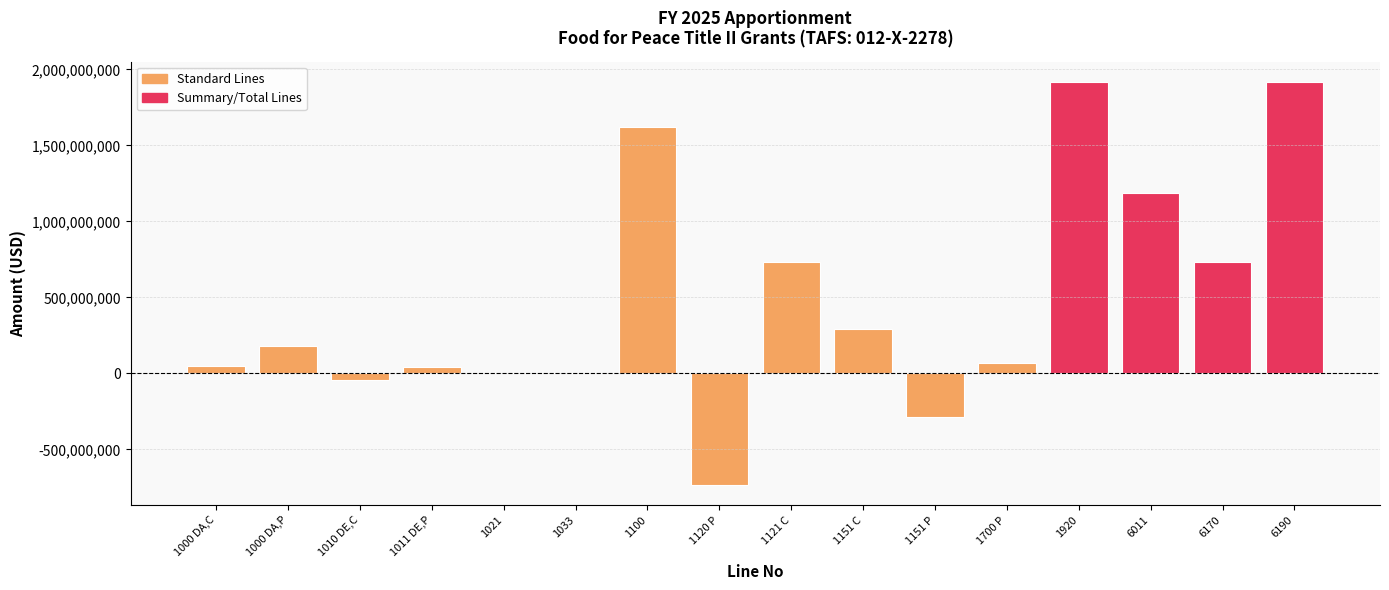

The value at 1700 P is 68476073. True or false?

True